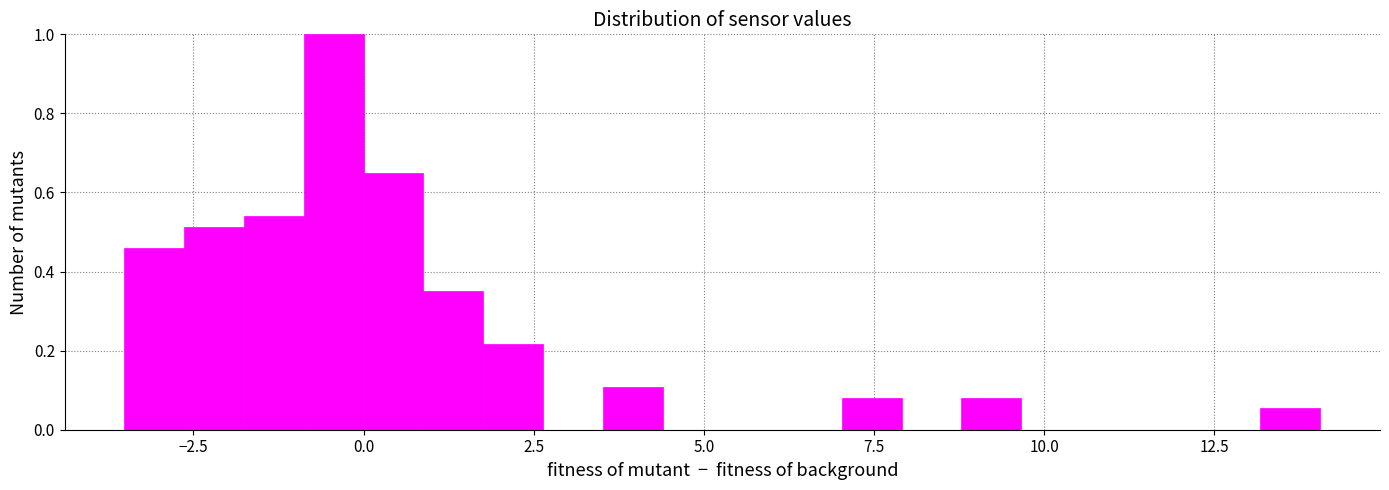

Read against the x-axis, roughly where is the centre of the tallest bar?

-0.5